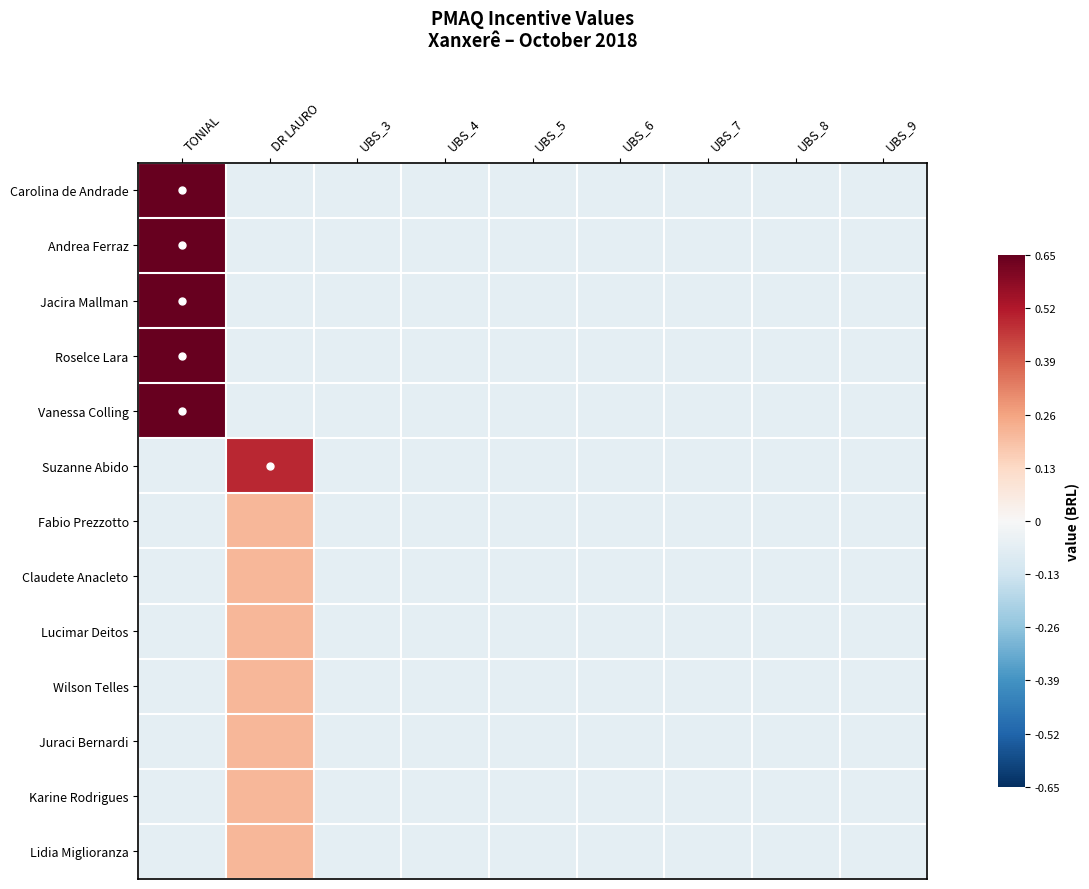

Reading left to right, list all the values displayed in this chart.

Carolina de Andrade: TONIAL=0.9	DR LAURO=-0.1	UBS_3=-0.1	UBS_4=-0.1	UBS_5=-0.1	UBS_6=-0.1	UBS_7=-0.1	UBS_8=-0.1	UBS_9=-0.1
Andrea Ferraz: TONIAL=0.9	DR LAURO=-0.1	UBS_3=-0.1	UBS_4=-0.1	UBS_5=-0.1	UBS_6=-0.1	UBS_7=-0.1	UBS_8=-0.1	UBS_9=-0.1
Jacira Mallman: TONIAL=0.9	DR LAURO=-0.1	UBS_3=-0.1	UBS_4=-0.1	UBS_5=-0.1	UBS_6=-0.1	UBS_7=-0.1	UBS_8=-0.1	UBS_9=-0.1
Roselce Lara: TONIAL=0.9	DR LAURO=-0.1	UBS_3=-0.1	UBS_4=-0.1	UBS_5=-0.1	UBS_6=-0.1	UBS_7=-0.1	UBS_8=-0.1	UBS_9=-0.1
Vanessa Colling: TONIAL=0.9	DR LAURO=-0.1	UBS_3=-0.1	UBS_4=-0.1	UBS_5=-0.1	UBS_6=-0.1	UBS_7=-0.1	UBS_8=-0.1	UBS_9=-0.1
Suzanne Abido: TONIAL=-0.1	DR LAURO=0.5	UBS_3=-0.1	UBS_4=-0.1	UBS_5=-0.1	UBS_6=-0.1	UBS_7=-0.1	UBS_8=-0.1	UBS_9=-0.1
Fabio Prezzotto: TONIAL=-0.1	DR LAURO=0.2	UBS_3=-0.1	UBS_4=-0.1	UBS_5=-0.1	UBS_6=-0.1	UBS_7=-0.1	UBS_8=-0.1	UBS_9=-0.1
Claudete Anacleto: TONIAL=-0.1	DR LAURO=0.2	UBS_3=-0.1	UBS_4=-0.1	UBS_5=-0.1	UBS_6=-0.1	UBS_7=-0.1	UBS_8=-0.1	UBS_9=-0.1
Lucimar Deitos: TONIAL=-0.1	DR LAURO=0.2	UBS_3=-0.1	UBS_4=-0.1	UBS_5=-0.1	UBS_6=-0.1	UBS_7=-0.1	UBS_8=-0.1	UBS_9=-0.1
Wilson Telles: TONIAL=-0.1	DR LAURO=0.2	UBS_3=-0.1	UBS_4=-0.1	UBS_5=-0.1	UBS_6=-0.1	UBS_7=-0.1	UBS_8=-0.1	UBS_9=-0.1
Juraci Bernardi: TONIAL=-0.1	DR LAURO=0.2	UBS_3=-0.1	UBS_4=-0.1	UBS_5=-0.1	UBS_6=-0.1	UBS_7=-0.1	UBS_8=-0.1	UBS_9=-0.1
Karine Rodrigues: TONIAL=-0.1	DR LAURO=0.2	UBS_3=-0.1	UBS_4=-0.1	UBS_5=-0.1	UBS_6=-0.1	UBS_7=-0.1	UBS_8=-0.1	UBS_9=-0.1
Lidia Miglioranza: TONIAL=-0.1	DR LAURO=0.2	UBS_3=-0.1	UBS_4=-0.1	UBS_5=-0.1	UBS_6=-0.1	UBS_7=-0.1	UBS_8=-0.1	UBS_9=-0.1